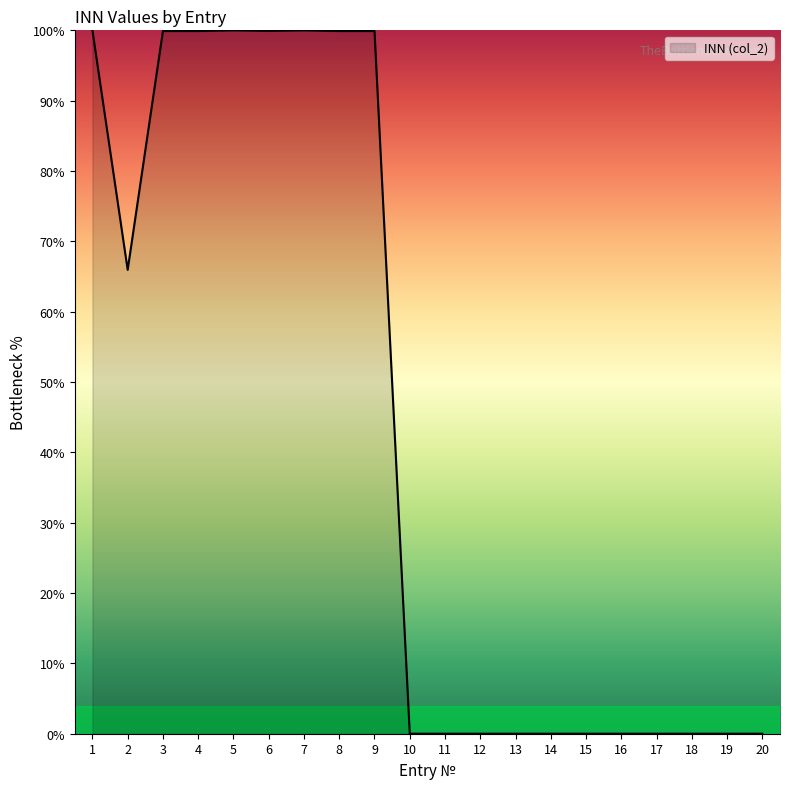

The chart shows a value of 100.0 at 7. True or false?

True